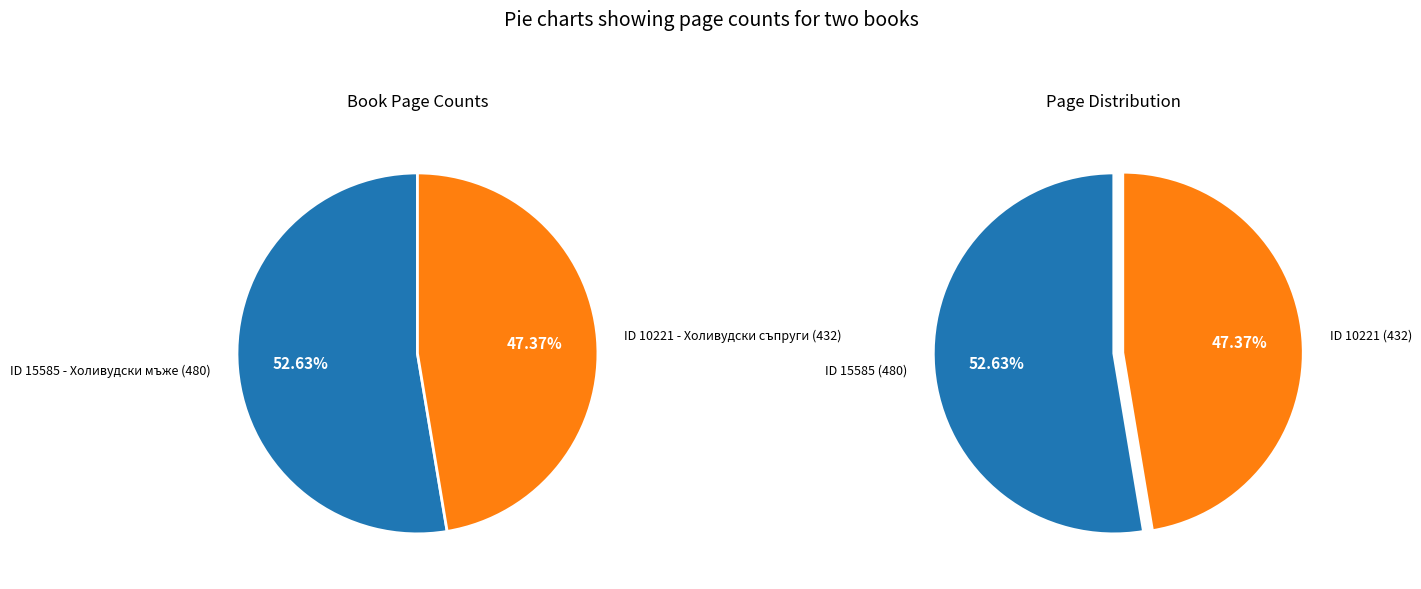

What percentage is the 15585 - Холивудски мъже (480) slice, to the nearest percent?

53%